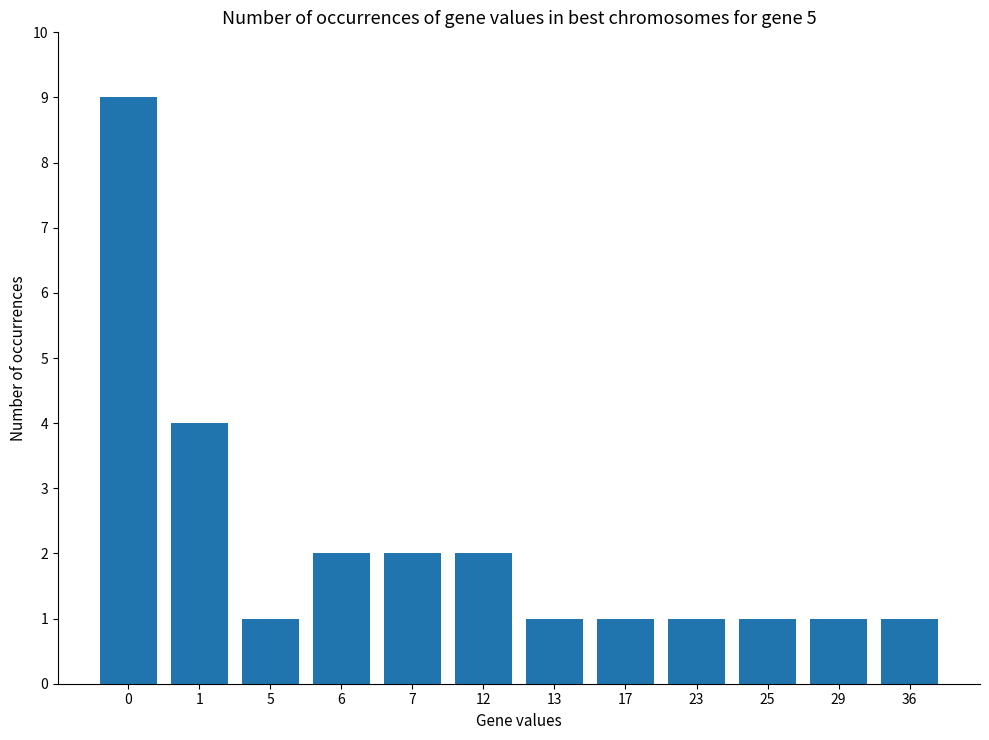

What is the sum of all values?

26